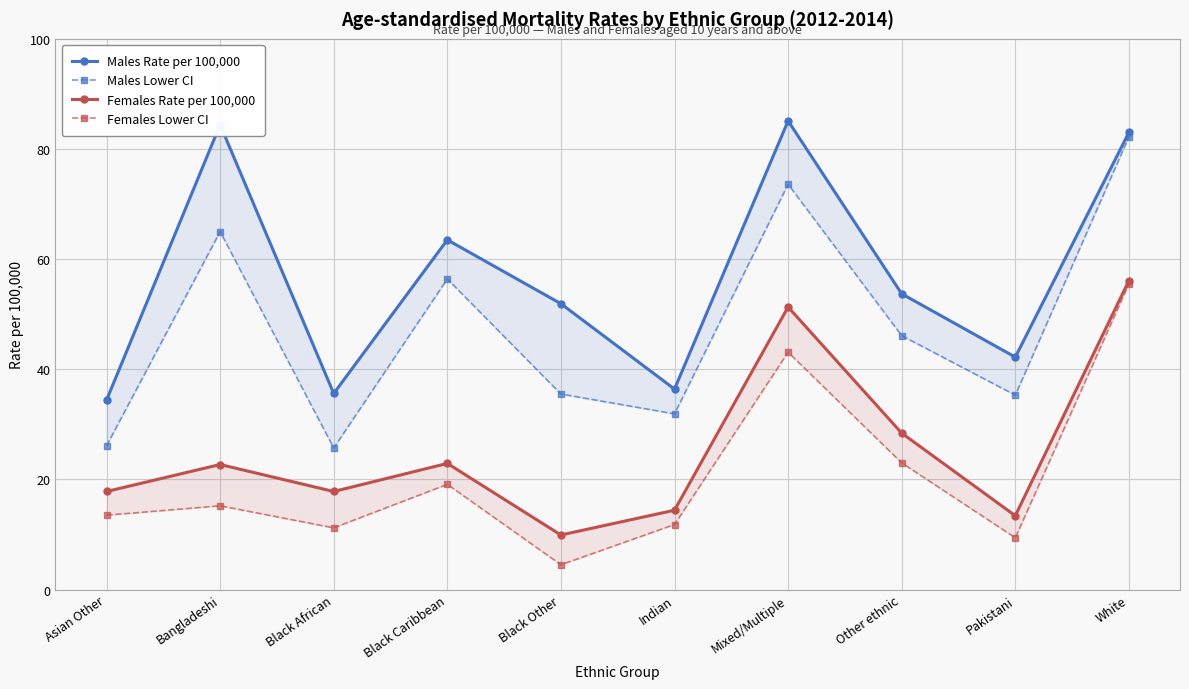

How many series are shown in this chart?

4